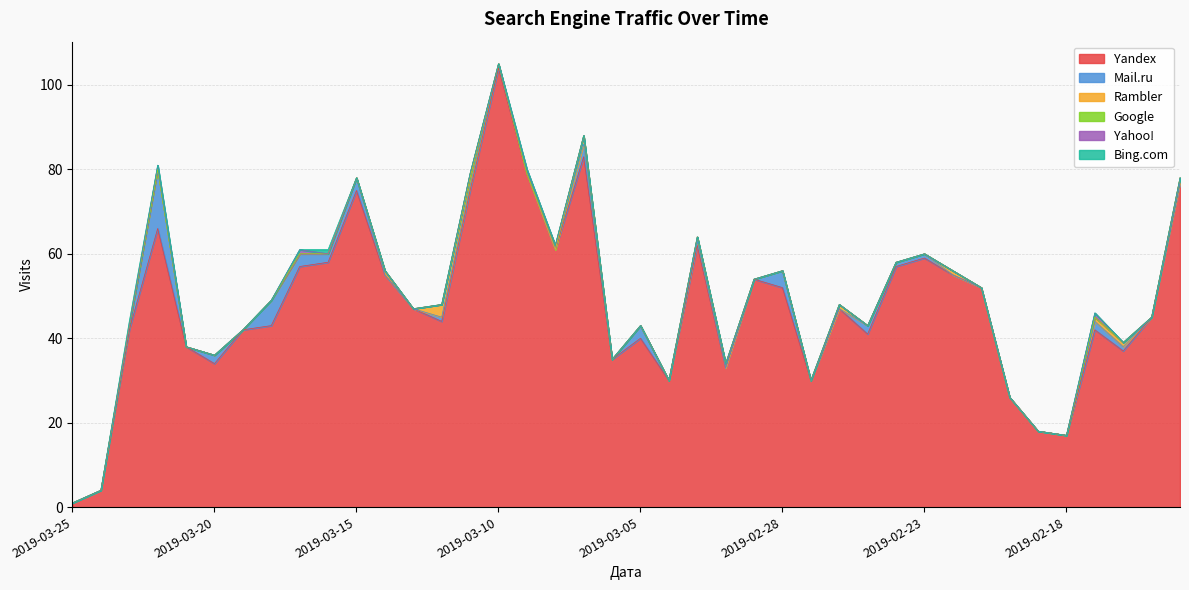

Reading right to left, list all the values displayed in this chart.

Yandex: 2019-02-14=77	2019-02-15=45	2019-02-16=37	2019-02-17=42	2019-02-18=17	2019-02-19=18	2019-02-20=26	2019-02-21=52	2019-02-22=55	2019-02-23=59	2019-02-24=57	2019-02-25=41	2019-02-26=47	2019-02-27=30	2019-02-28=52	2019-03-01=54	2019-03-02=33	2019-03-03=62	2019-03-04=30	2019-03-05=40	2019-03-06=35	2019-03-07=83	2019-03-08=61	2019-03-09=79	2019-03-10=104	2019-03-11=75	2019-03-12=44	2019-03-13=47	2019-03-14=55	2019-03-15=75	2019-03-16=58	2019-03-17=57	2019-03-18=43	2019-03-19=42	2019-03-20=34	2019-03-21=38	2019-03-22=66	2019-03-23=42	2019-03-24=4	2019-03-25=1
Mail.ru: 2019-02-14=0	2019-02-15=0	2019-02-16=1	2019-02-17=2	2019-02-18=0	2019-02-19=0	2019-02-20=0	2019-02-21=0	2019-02-22=0	2019-02-23=1	2019-02-24=1	2019-02-25=2	2019-02-26=0	2019-02-27=0	2019-02-28=4	2019-03-01=0	2019-03-02=0	2019-03-03=1	2019-03-04=0	2019-03-05=3	2019-03-06=0	2019-03-07=3	2019-03-08=0	2019-03-09=0	2019-03-10=1	2019-03-11=1	2019-03-12=1	2019-03-13=0	2019-03-14=0	2019-03-15=3	2019-03-16=2	2019-03-17=3	2019-03-18=6	2019-03-19=0	2019-03-20=2	2019-03-21=0	2019-03-22=14	2019-03-23=1	2019-03-24=0	2019-03-25=0
Rambler: 2019-02-14=1	2019-02-15=0	2019-02-16=1	2019-02-17=1	2019-02-18=0	2019-02-19=0	2019-02-20=0	2019-02-21=0	2019-02-22=1	2019-02-23=0	2019-02-24=0	2019-02-25=0	2019-02-26=1	2019-02-27=0	2019-02-28=0	2019-03-01=0	2019-03-02=1	2019-03-03=1	2019-03-04=0	2019-03-05=0	2019-03-06=0	2019-03-07=2	2019-03-08=0	2019-03-09=0	2019-03-10=0	2019-03-11=2	2019-03-12=3	2019-03-13=0	2019-03-14=1	2019-03-15=0	2019-03-16=0	2019-03-17=0	2019-03-18=0	2019-03-19=0	2019-03-20=0	2019-03-21=0	2019-03-22=0	2019-03-23=0	2019-03-24=0	2019-03-25=0
Google: 2019-02-14=0	2019-02-15=0	2019-02-16=0	2019-02-17=0	2019-02-18=0	2019-02-19=0	2019-02-20=0	2019-02-21=0	2019-02-22=0	2019-02-23=0	2019-02-24=0	2019-02-25=0	2019-02-26=0	2019-02-27=0	2019-02-28=0	2019-03-01=0	2019-03-02=0	2019-03-03=0	2019-03-04=0	2019-03-05=0	2019-03-06=0	2019-03-07=0	2019-03-08=1	2019-03-09=0	2019-03-10=0	2019-03-11=1	2019-03-12=0	2019-03-13=0	2019-03-14=0	2019-03-15=0	2019-03-16=0	2019-03-17=0	2019-03-18=0	2019-03-19=0	2019-03-20=0	2019-03-21=0	2019-03-22=0	2019-03-23=0	2019-03-24=0	2019-03-25=0
Yahoo!: 2019-02-14=0	2019-02-15=0	2019-02-16=0	2019-02-17=1	2019-02-18=0	2019-02-19=0	2019-02-20=0	2019-02-21=0	2019-02-22=0	2019-02-23=0	2019-02-24=0	2019-02-25=0	2019-02-26=0	2019-02-27=0	2019-02-28=0	2019-03-01=0	2019-03-02=0	2019-03-03=0	2019-03-04=0	2019-03-05=0	2019-03-06=0	2019-03-07=0	2019-03-08=0	2019-03-09=1	2019-03-10=0	2019-03-11=0	2019-03-12=0	2019-03-13=0	2019-03-14=0	2019-03-15=0	2019-03-16=0	2019-03-17=1	2019-03-18=0	2019-03-19=0	2019-03-20=0	2019-03-21=0	2019-03-22=1	2019-03-23=0	2019-03-24=0	2019-03-25=0
Bing.com: 2019-02-14=0	2019-02-15=0	2019-02-16=0	2019-02-17=0	2019-02-18=0	2019-02-19=0	2019-02-20=0	2019-02-21=0	2019-02-22=0	2019-02-23=0	2019-02-24=0	2019-02-25=0	2019-02-26=0	2019-02-27=0	2019-02-28=0	2019-03-01=0	2019-03-02=0	2019-03-03=0	2019-03-04=0	2019-03-05=0	2019-03-06=0	2019-03-07=0	2019-03-08=0	2019-03-09=0	2019-03-10=0	2019-03-11=0	2019-03-12=0	2019-03-13=0	2019-03-14=0	2019-03-15=0	2019-03-16=1	2019-03-17=0	2019-03-18=0	2019-03-19=0	2019-03-20=0	2019-03-21=0	2019-03-22=0	2019-03-23=1	2019-03-24=0	2019-03-25=0